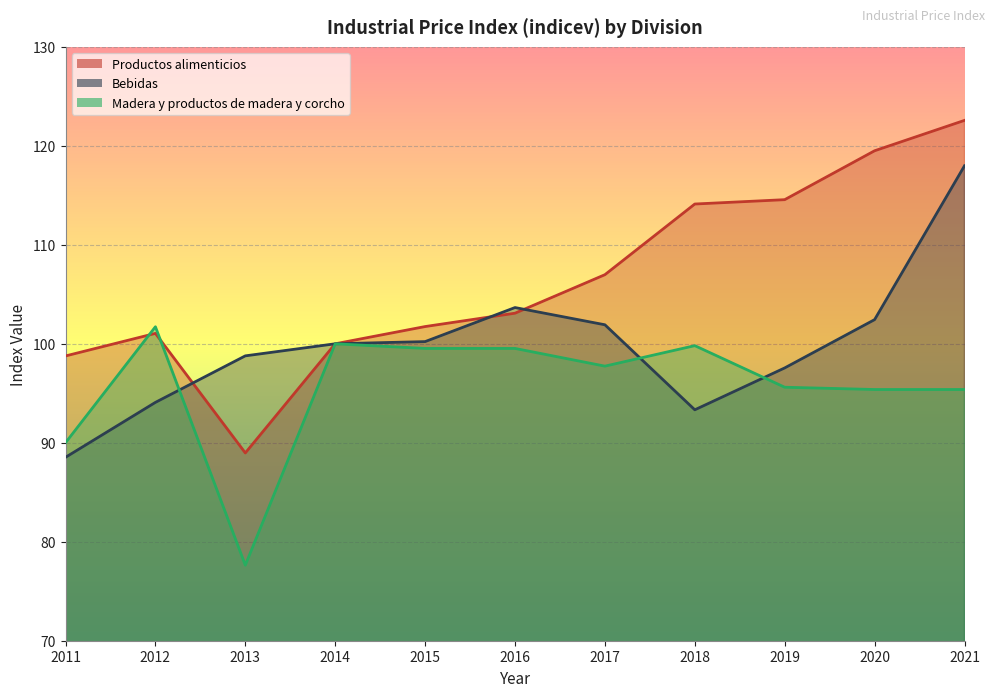

What is the spread (max minus min) of values at 2011?

10.2